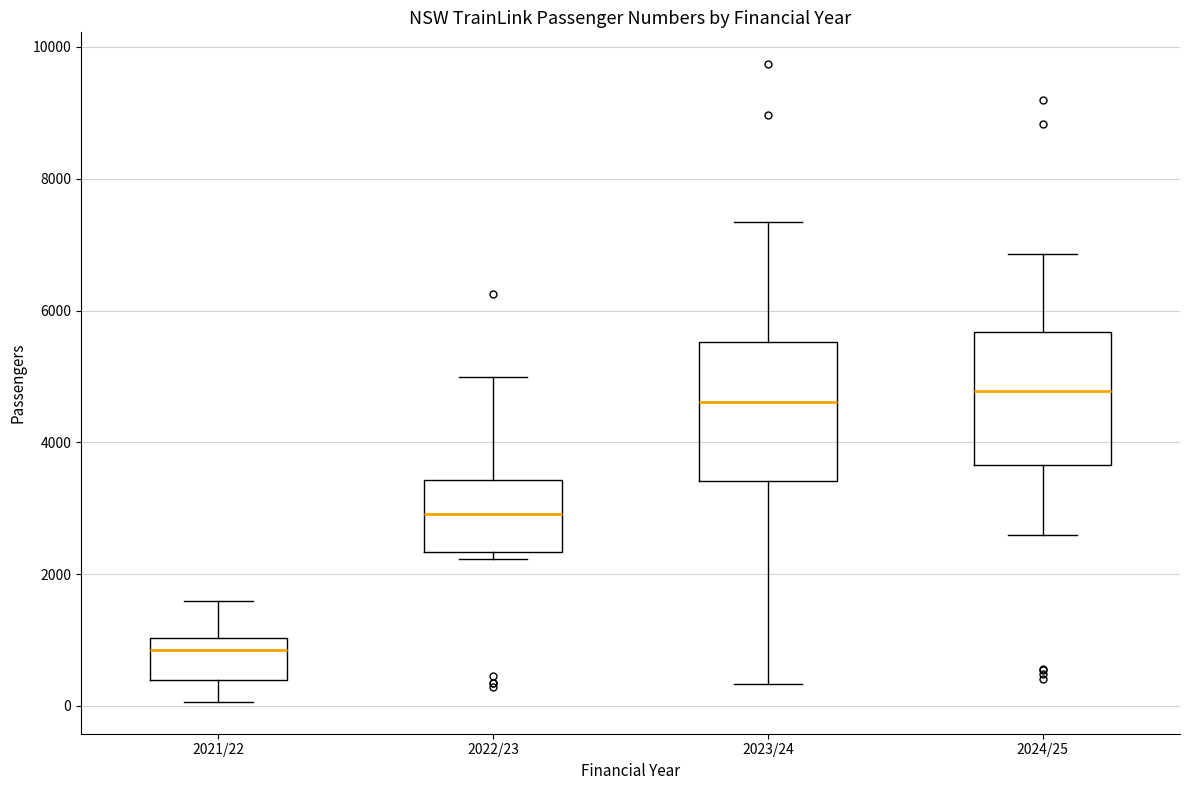

Where does the upper whisker of the box for 2022/23 end on the y-axis? The values are not printed on the chart, so give them approximately, as read against the axis.

5000